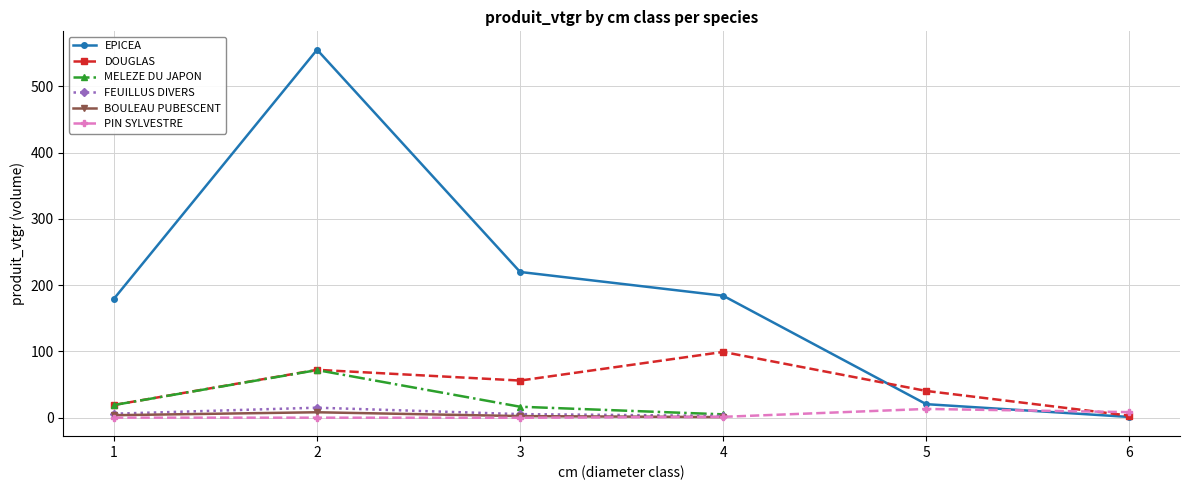

Is the value of PIN SYLVESTRE at 6 greater than the value of DOUGLAS at 4?

No